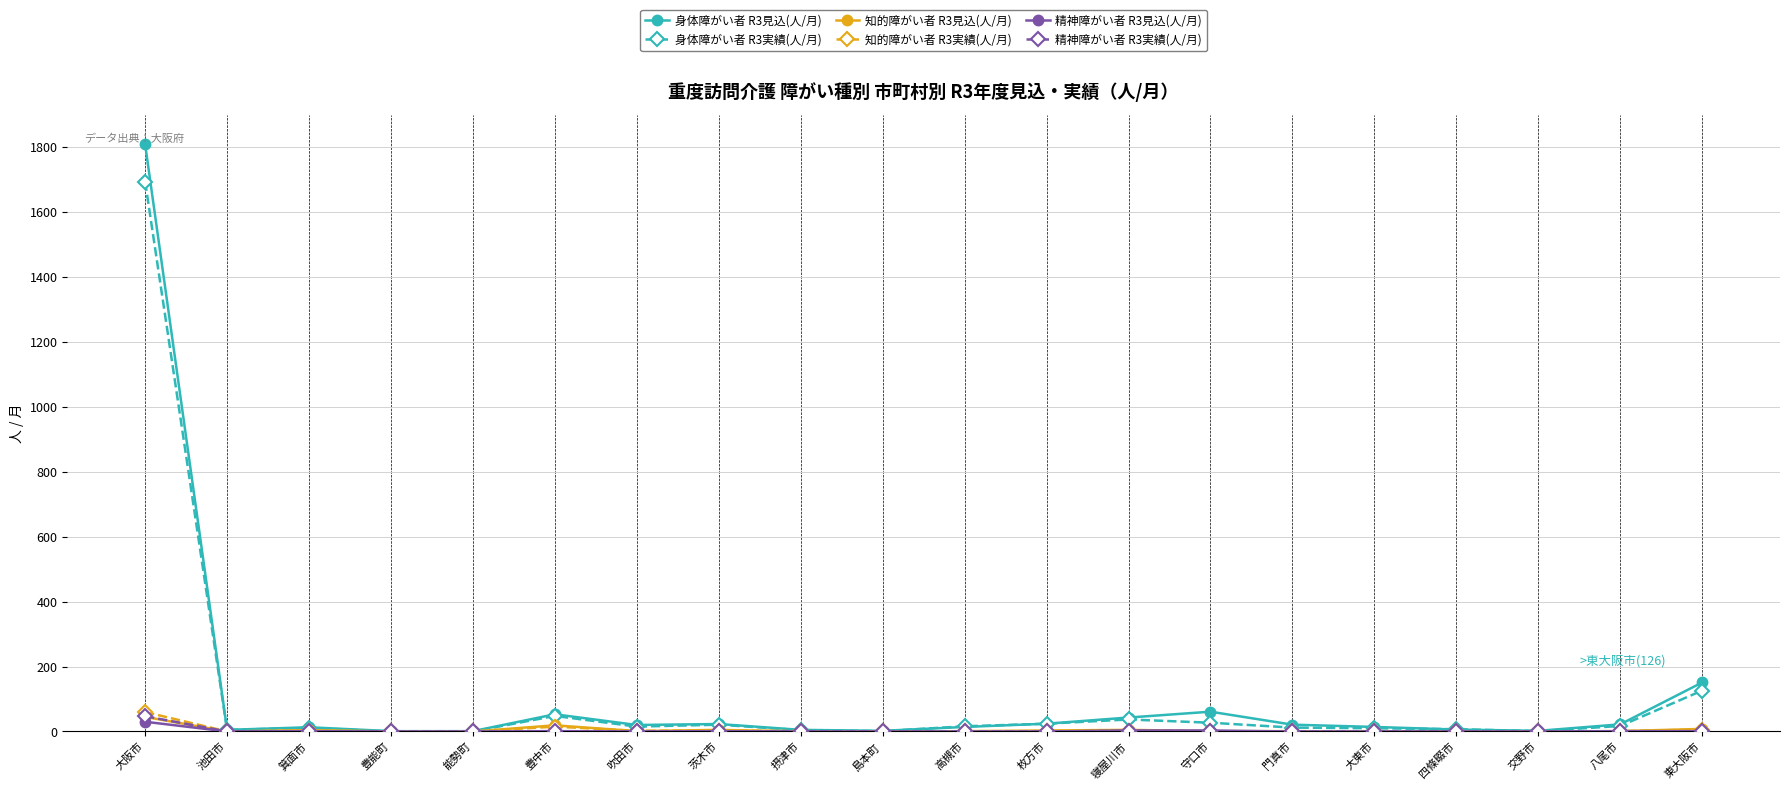

Is the value of 身体障がい者 R3見込(人/月) at 豊中市 greater than the value of 知的障がい者 R3実績(人/月) at 四條畷市?

Yes